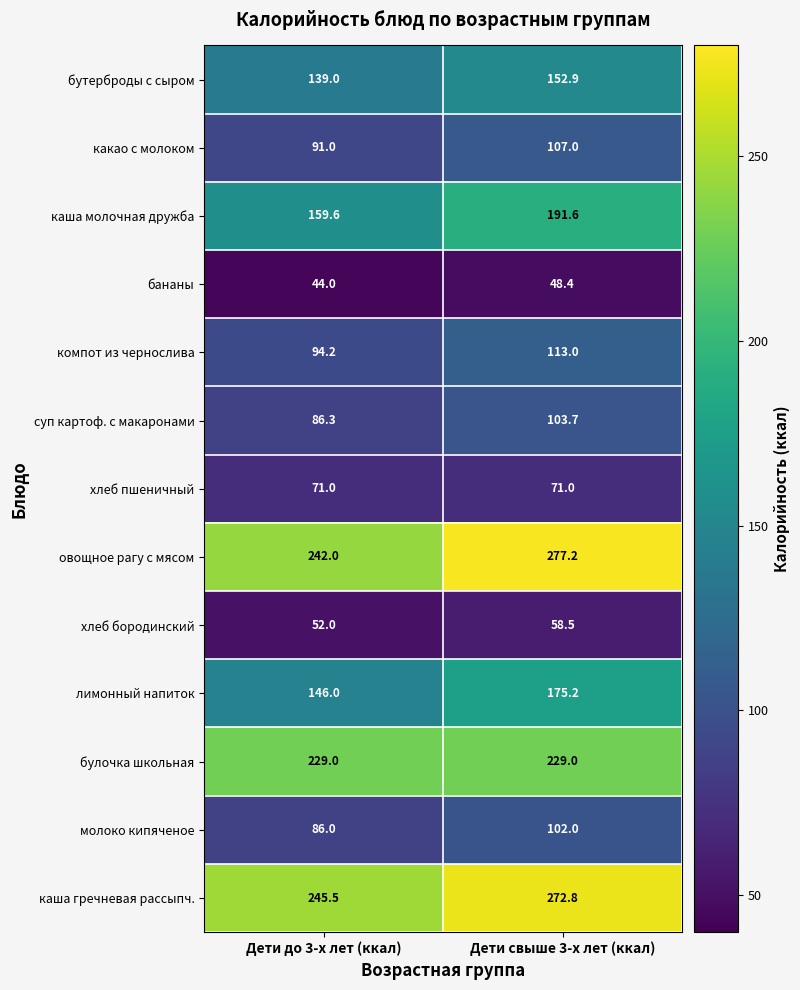

What is the total value across all series at Дети до 3-х лет (ккал)?

1685.6